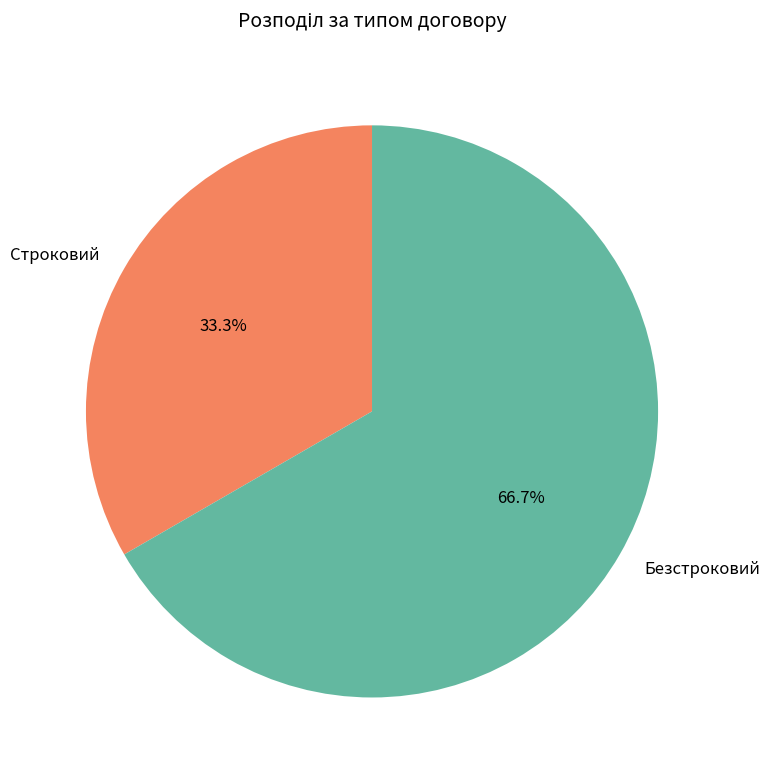

Is there a majority slice in this chart?

Yes